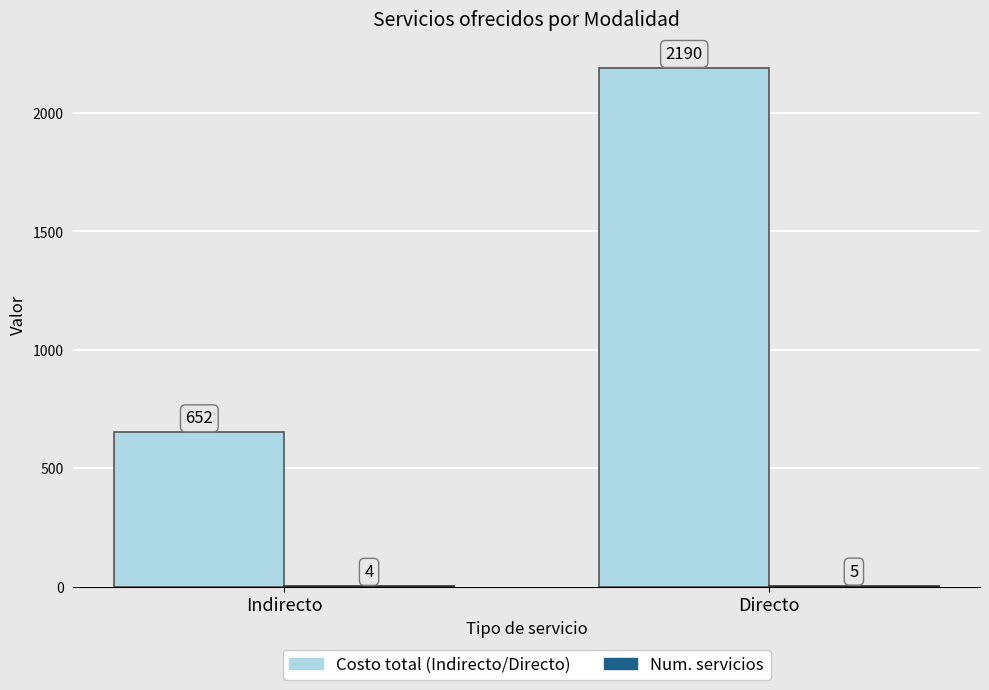

At which category is the sum across all series the highest?

Directo